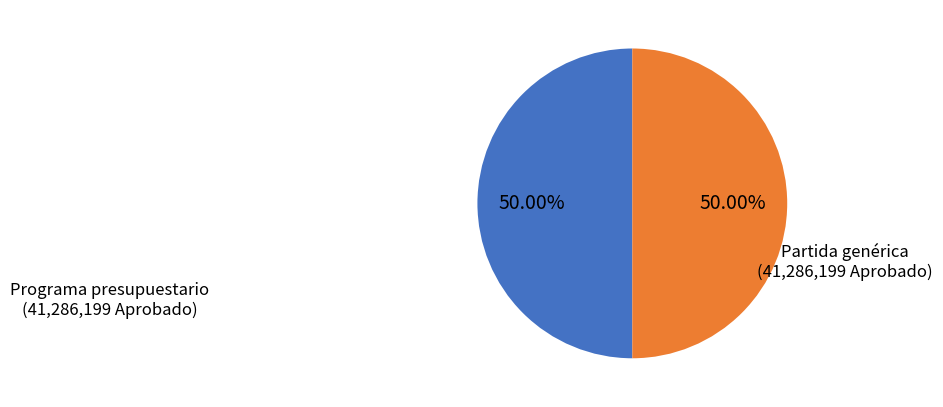

What is the largest slice in the pie chart?

Programa presupuestario